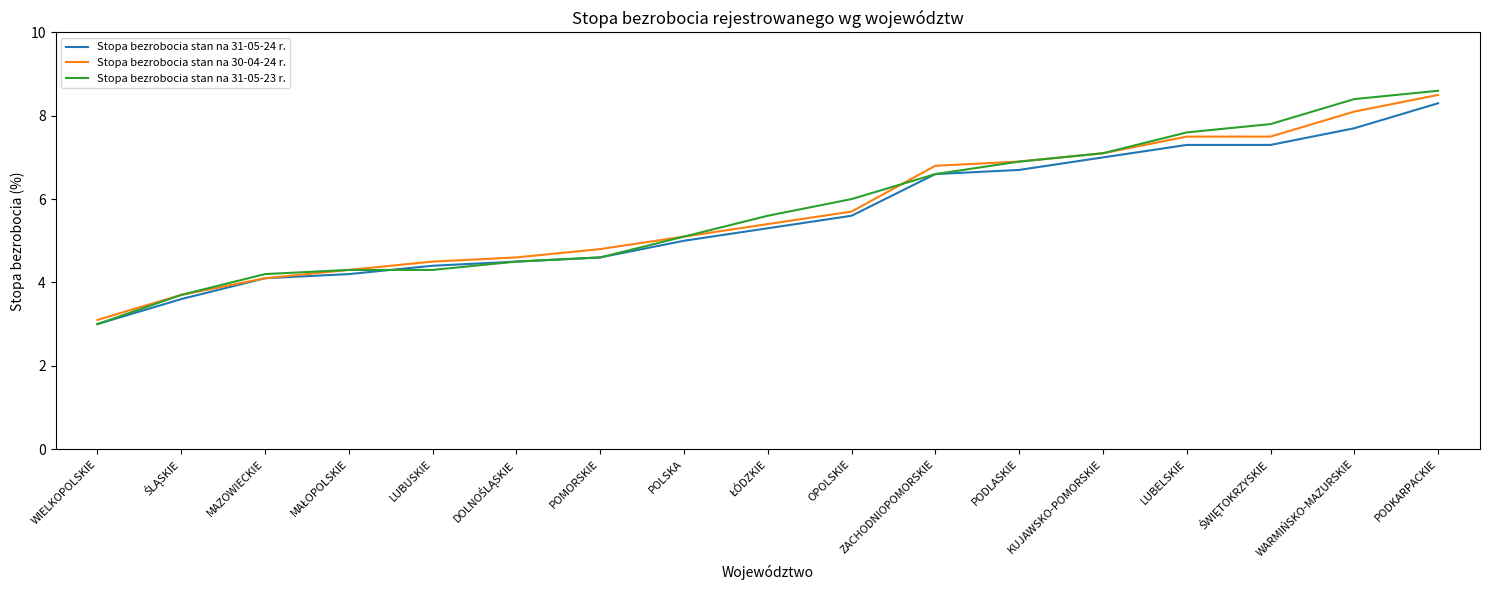

Which series has the largest range (max minus min)?

Stopa bezrobocia stan na 31-05-23 r.